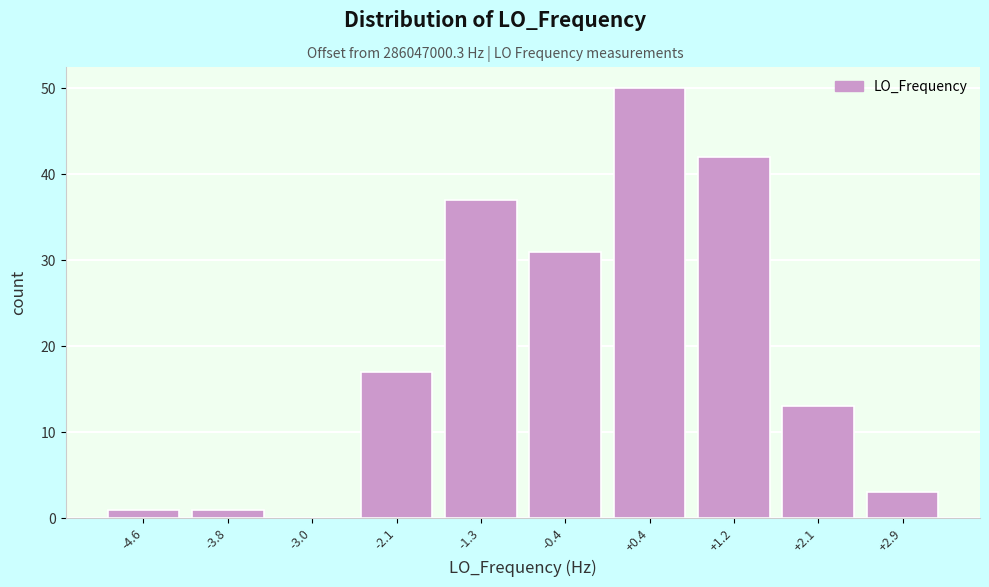

Reading left to right, transcribe this chart: for each bar, give the range it covers on the x-axis and its height. Neither the bar edges nor the heights are printed on the chart, so give them approximately, as read against the axes.

-5.1 to -4.2: 1
-4.2 to -3.4: 1
-3.4 to -2.5: 0
-2.5 to -1.7: 17
-1.7 to -0.9: 37
-0.9 to 0.0: 31
0.0 to 0.8: 50
0.8 to 1.7: 42
1.7 to 2.5: 13
2.5 to 3.3: 3